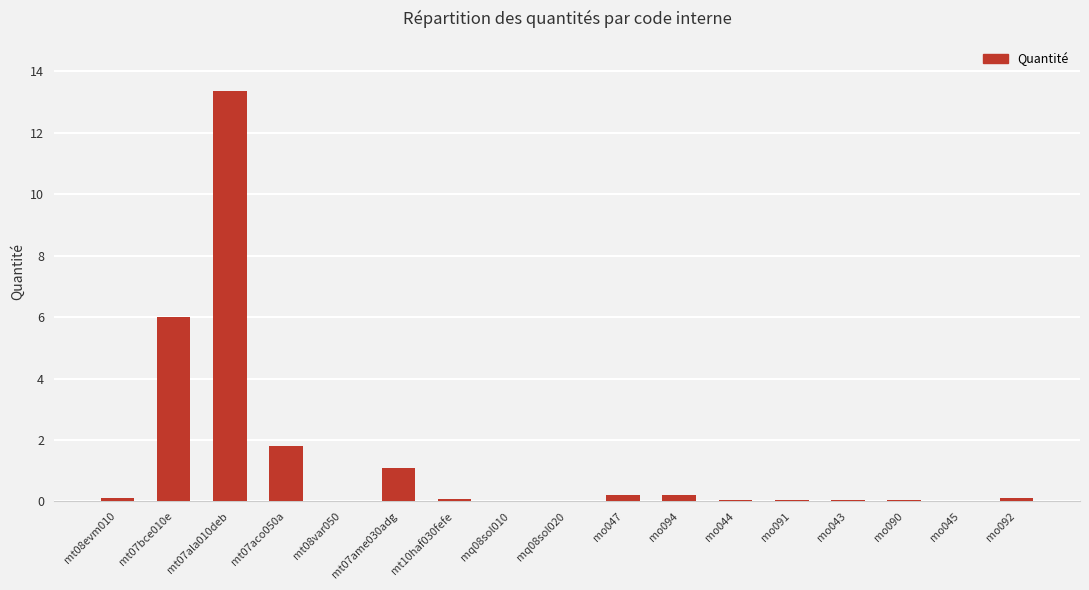

What is the sum of the values at mo090 and mo094?

0.3